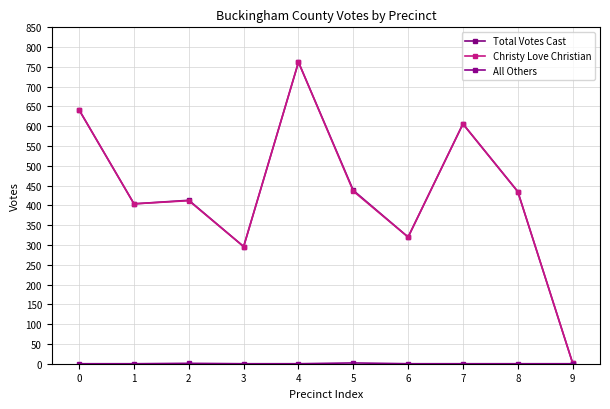

Reading right to left, transcribe all the data shown in this chart.

Total Votes Cast: 2	435	606	320	438	762	296	413	404	641
Christy Love Christian: 2	435	606	320	436	762	296	412	404	641
All Others: 0	0	0	0	2	0	0	1	0	0